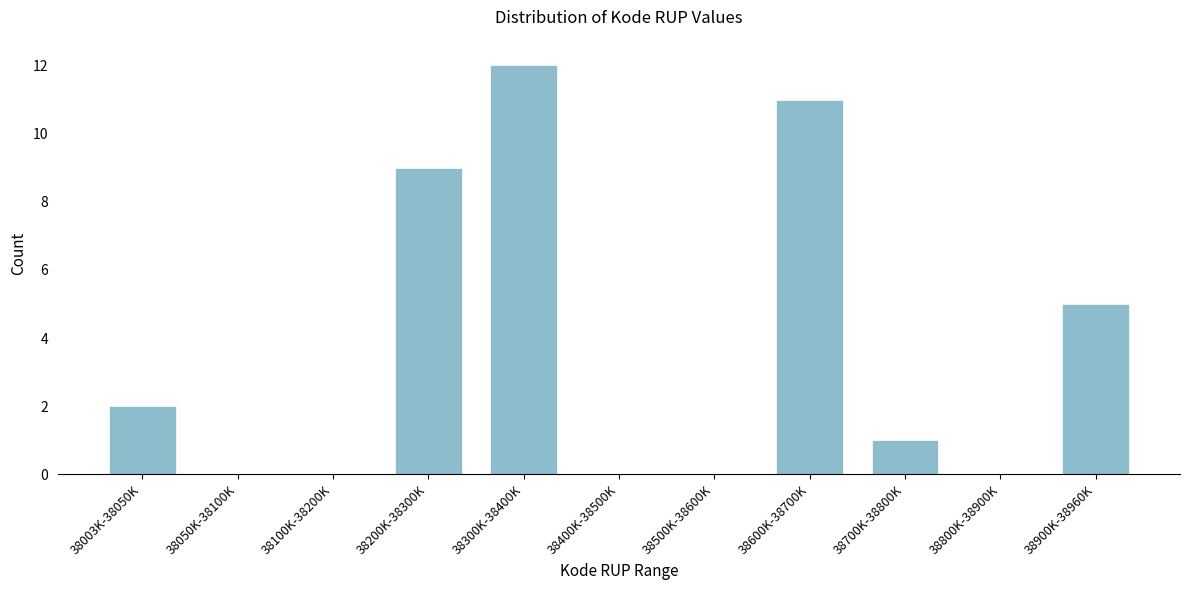

Reading left to right, list all the values displayed in this chart.

38003K-38050K=2	38050K-38100K=0	38100K-38200K=0	38200K-38300K=9	38300K-38400K=12	38400K-38500K=0	38500K-38600K=0	38600K-38700K=11	38700K-38800K=1	38800K-38900K=0	38900K-38960K=5